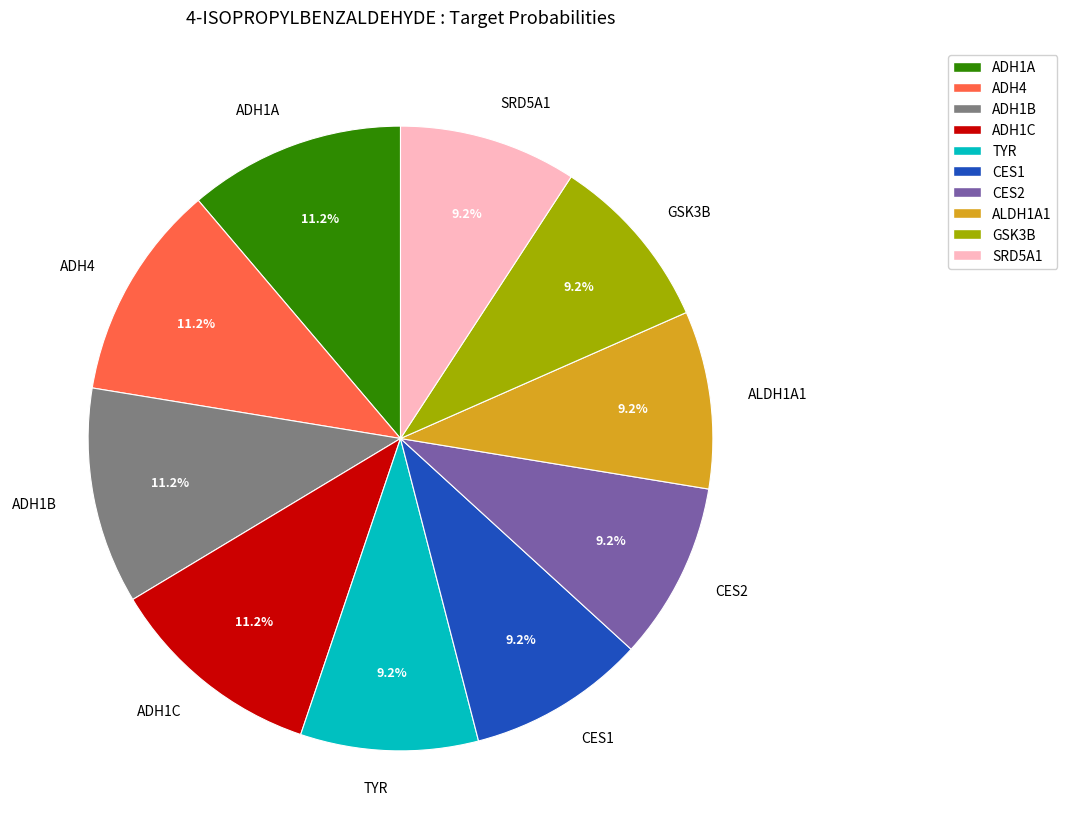

Do ADH1B and ALDH1A1 together represent more than half of the pie?

No